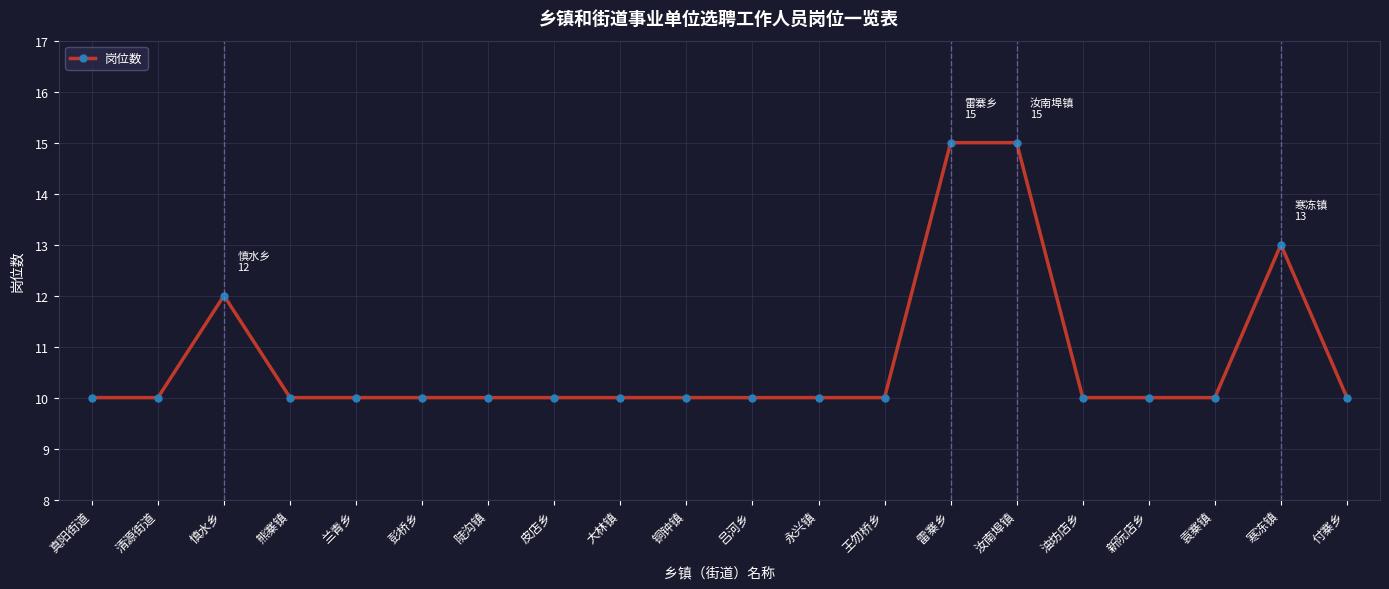

What value does the data have at 慎水乡?

12